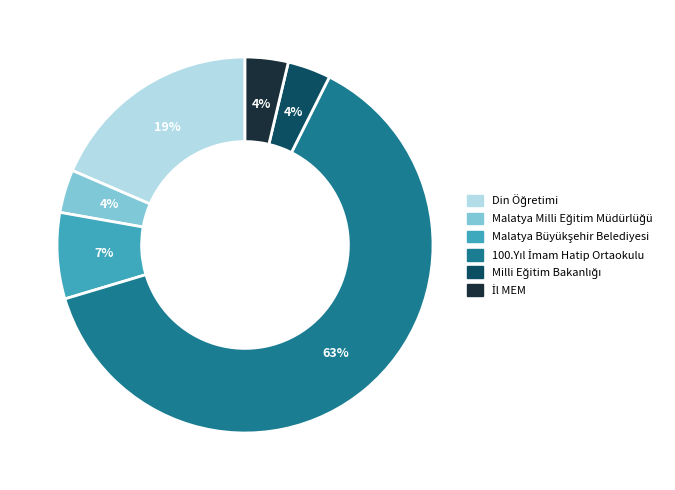

To the nearest percent, what is the average slice percentage?

17%